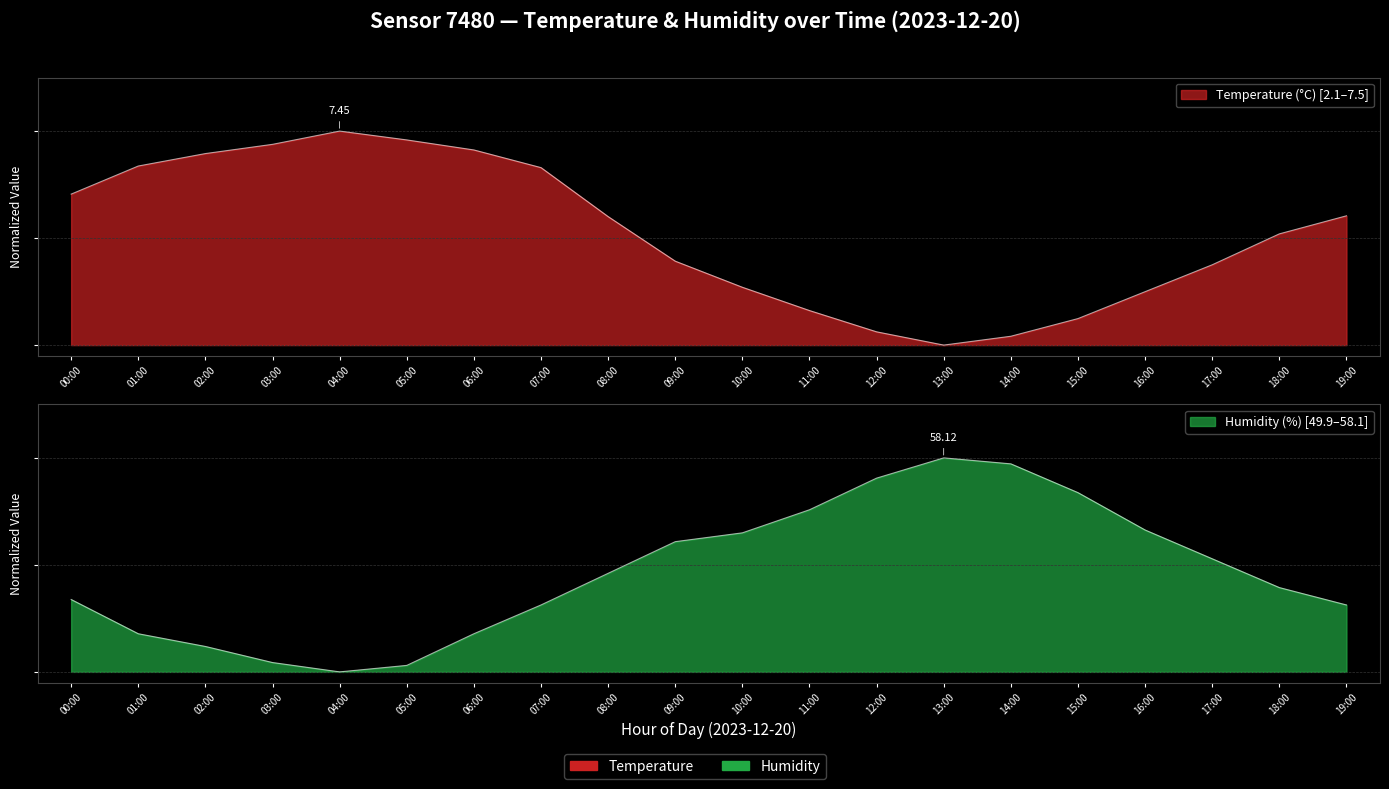

At 02:00, list the series in order from largest to smallest.

temperature, humidity